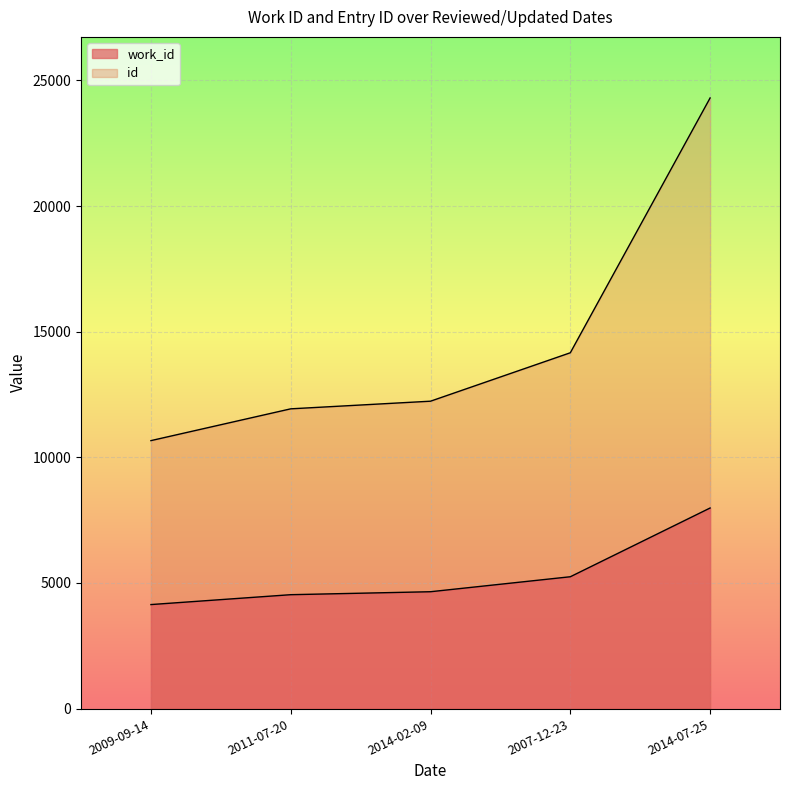

Reading left to right, extract all data points from this chart.

work_id: 4141	4534	4652	5248	7984
id: 10665	11930	12234	14161	24301